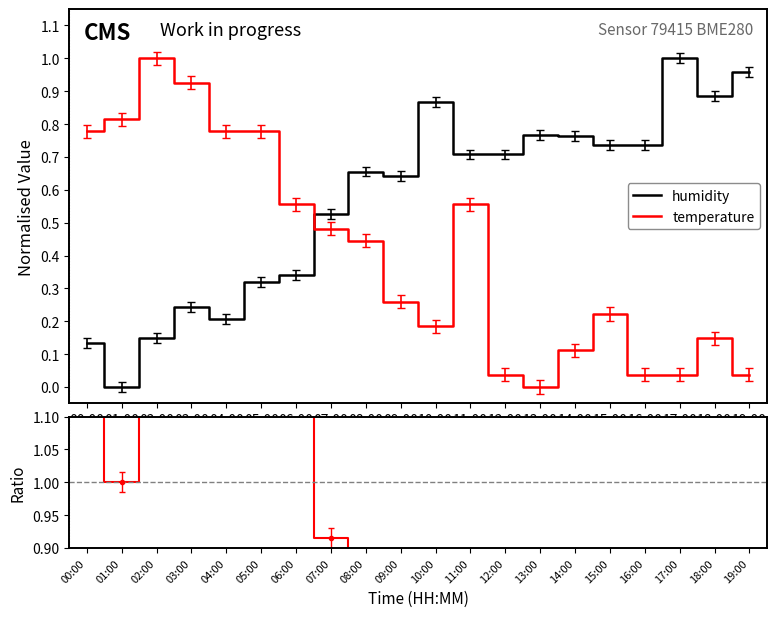

The value of humidity at 00:00 is 0.1. True or false?

True